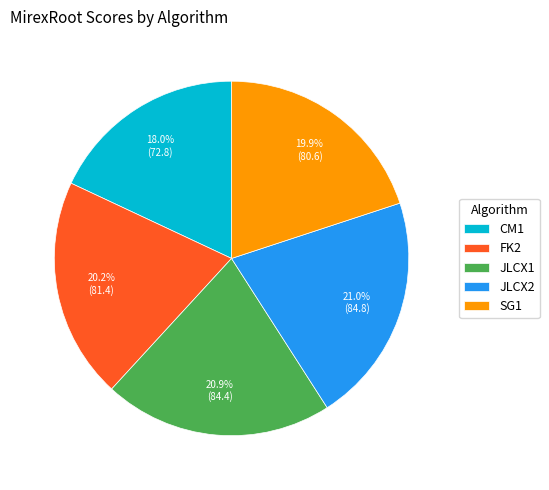

What percentage is NOT represented by CM1?

82.0%